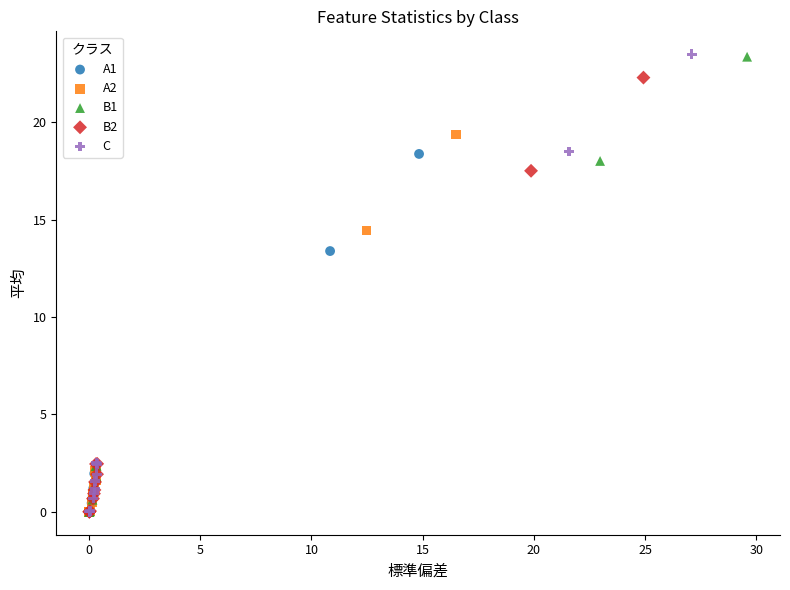

Which series has the largest Y range (max minus min)?

C